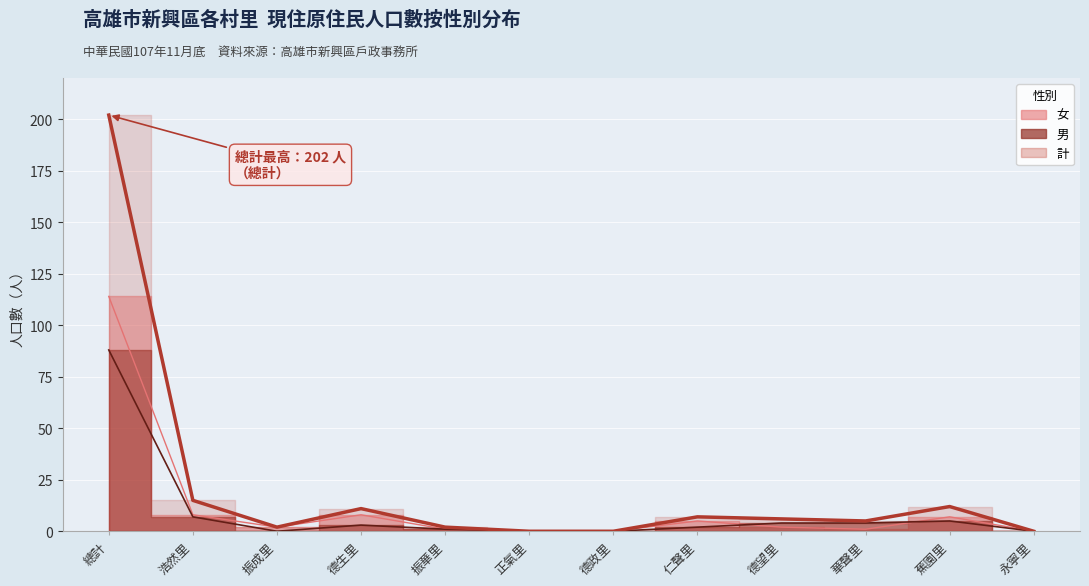

How many interior local peaks does the 女 (線) series have?

3